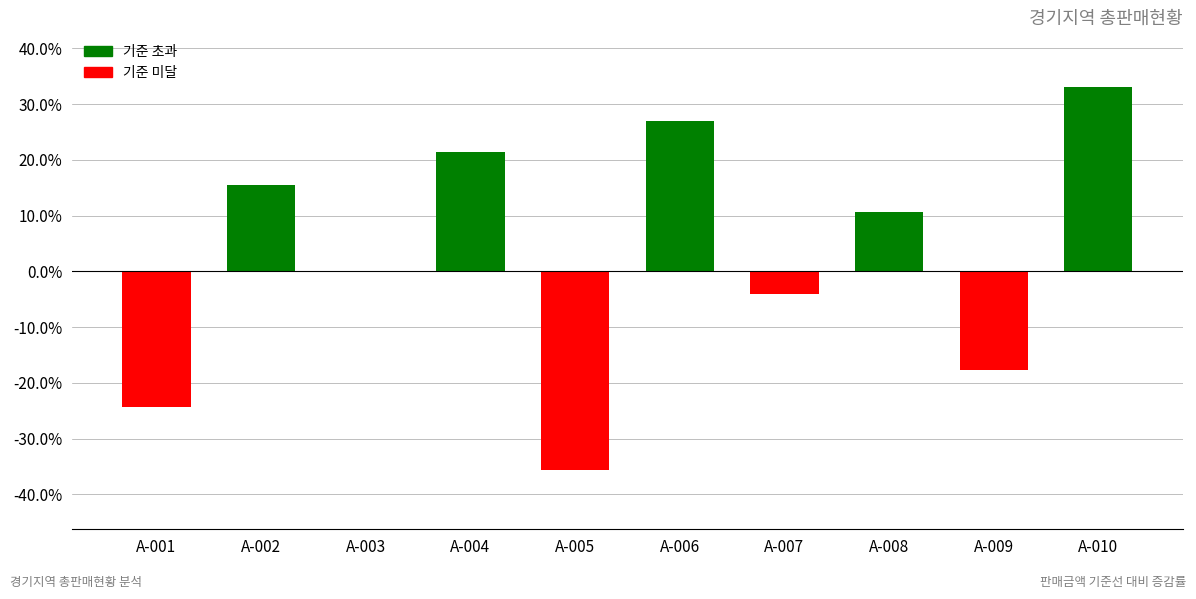

Are the bars horizontal?

No